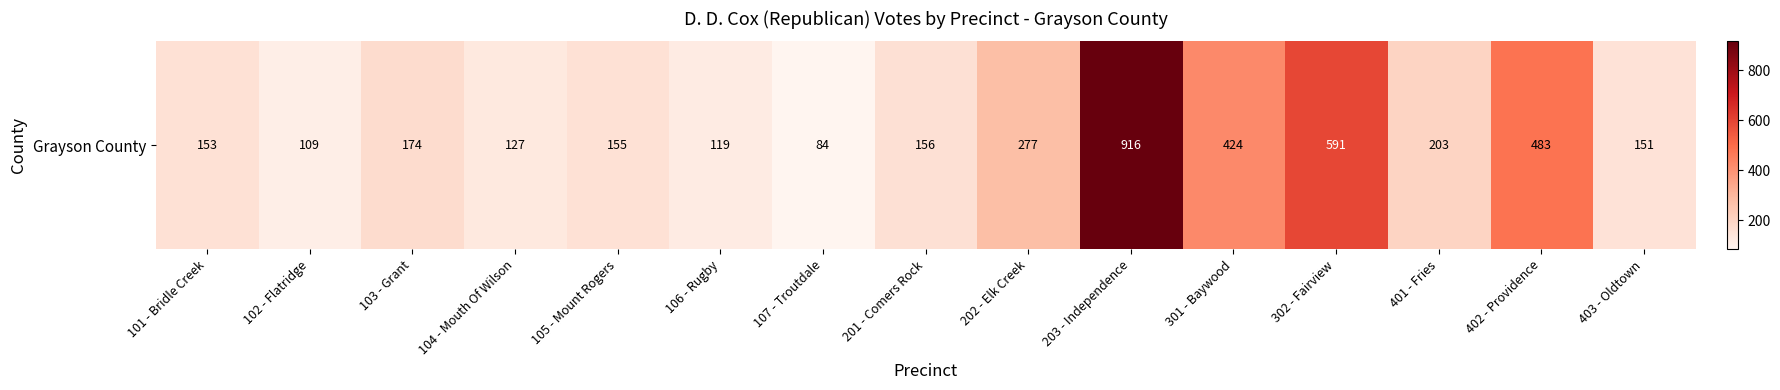

How many data points are above 156?

7